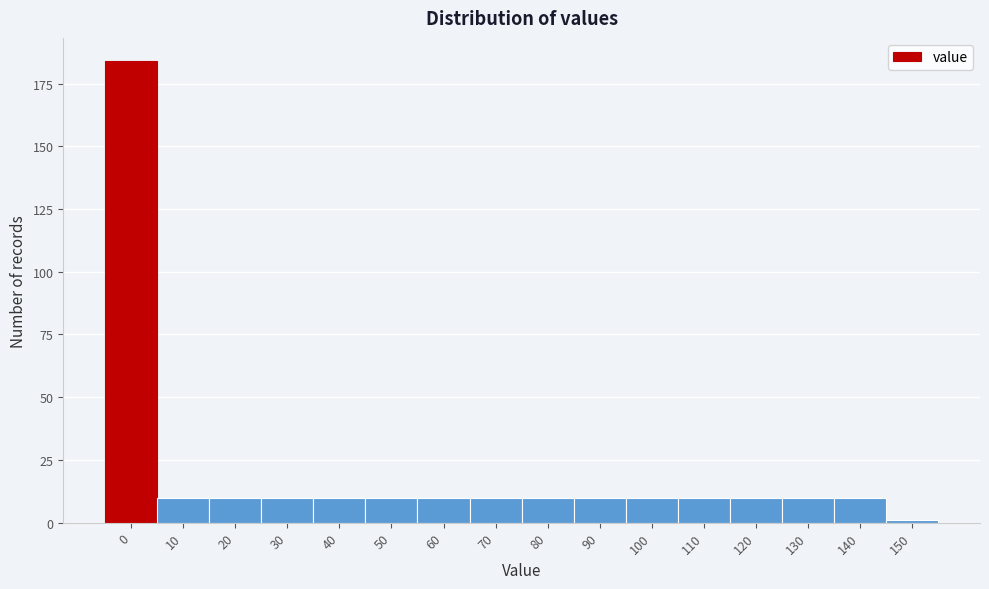

Reading right to left, transcribe all the data shown in this chart.

1	10	10	10	10	10	10	10	10	10	10	10	10	10	10	184